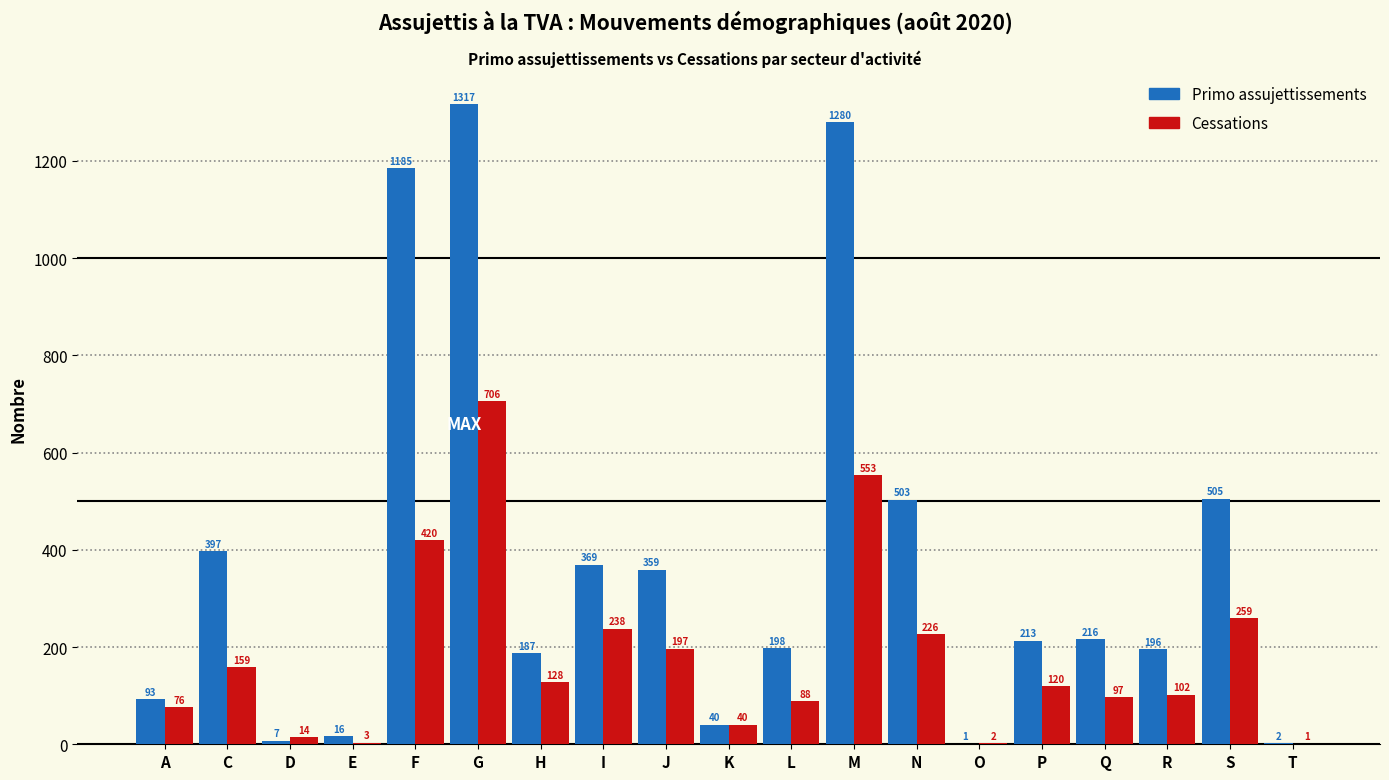

Reading right to left, extract all data points from this chart.

Primo assujettissements: T=2	S=505	R=196	Q=216	P=213	O=1	N=503	M=1280	L=198	K=40	J=359	I=369	H=187	G=1317	F=1185	E=16	D=7	C=397	A=93
Cessations: T=1	S=259	R=102	Q=97	P=120	O=2	N=226	M=553	L=88	K=40	J=197	I=238	H=128	G=706	F=420	E=3	D=14	C=159	A=76